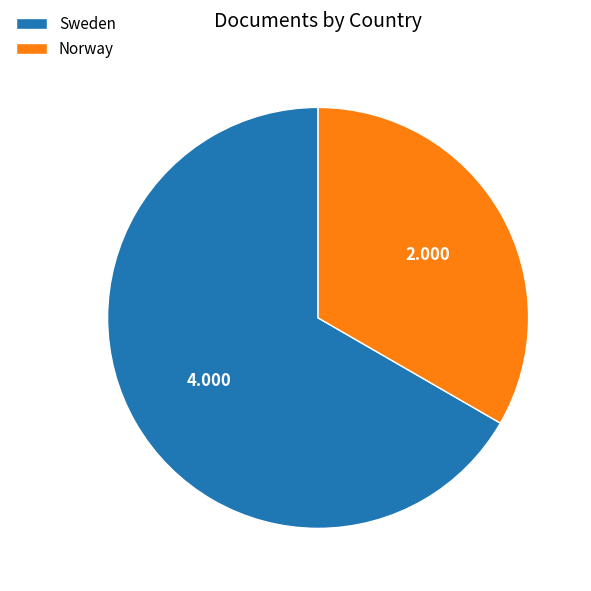

Which category has the smallest portion of the pie?

Norway